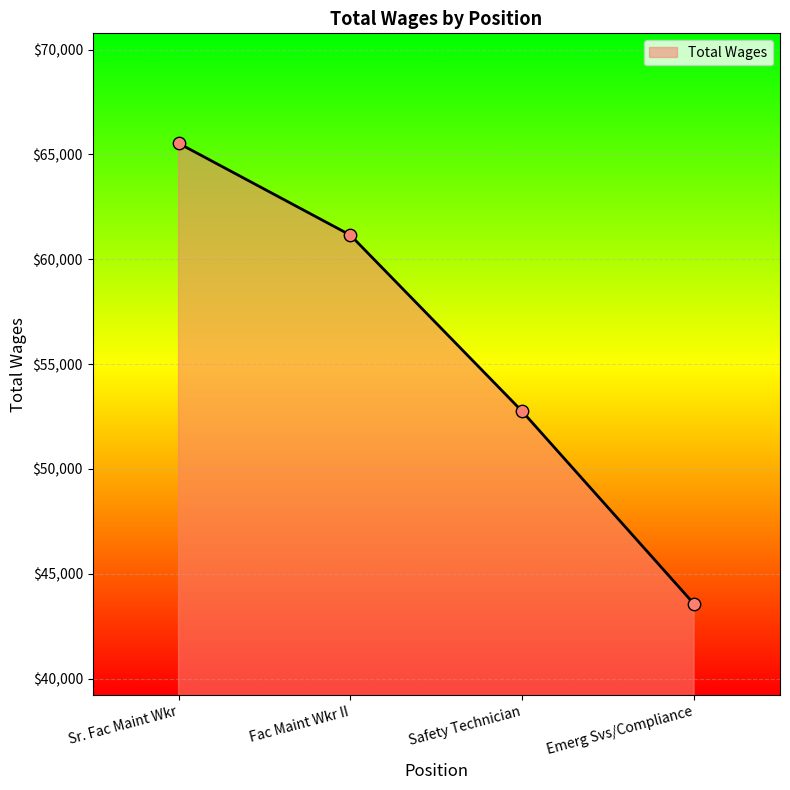

Between Emerg Svs/Compliance and Sr. Fac Maint Wkr, which is larger?

Sr. Fac Maint Wkr